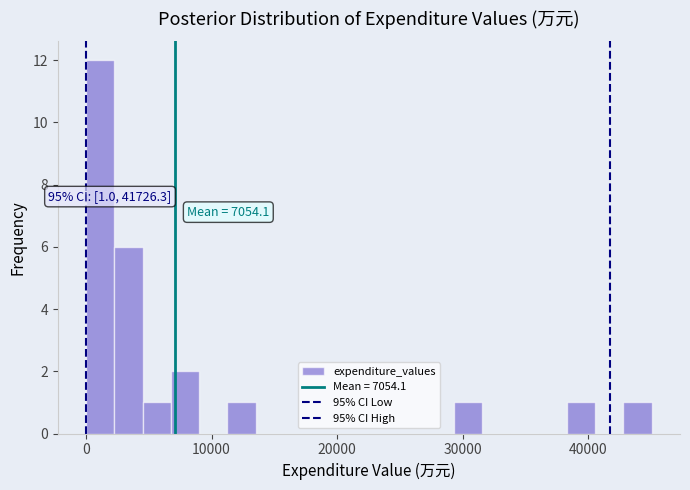

Read against the x-axis, roughly where is the centre of the tallest bar?

1000